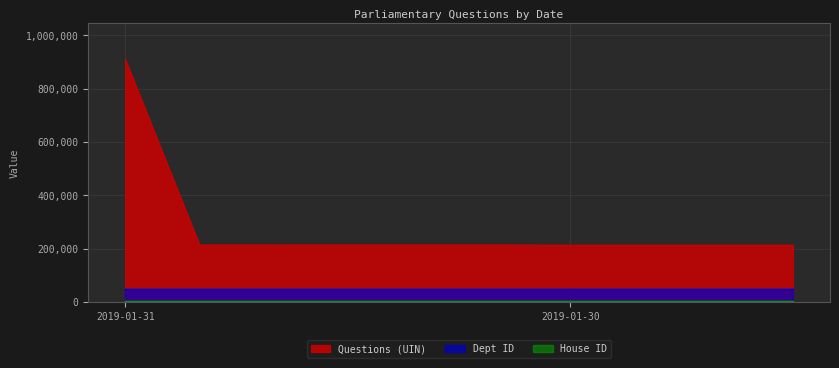

Which series has the largest range (max minus min)?

Questions (UIN)